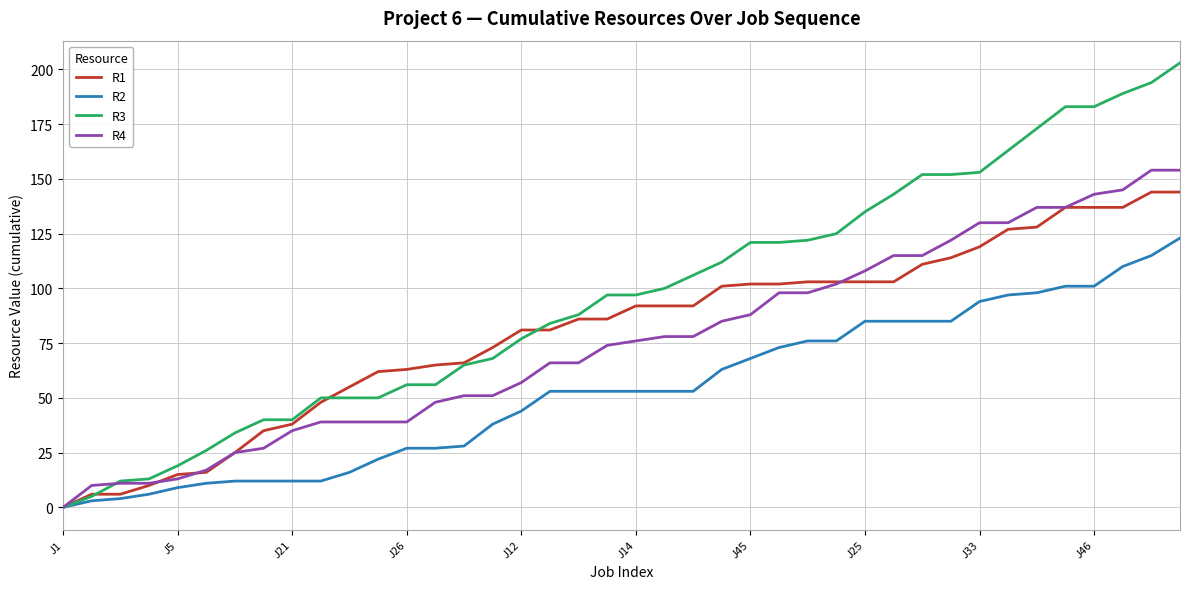

How many series are shown in this chart?

4